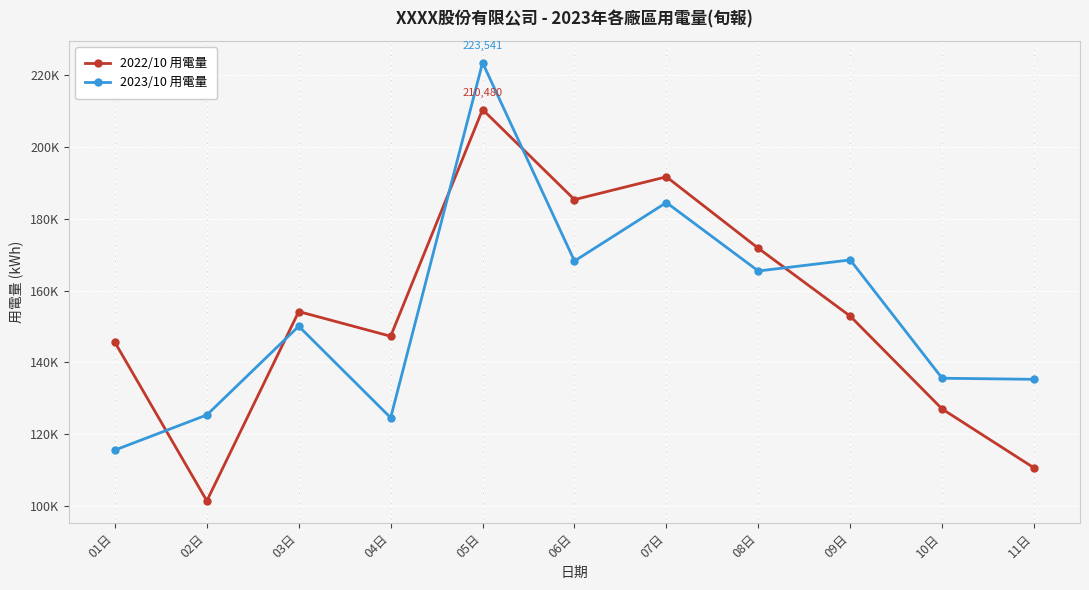

Is this an area chart (filled region under the line)?

No